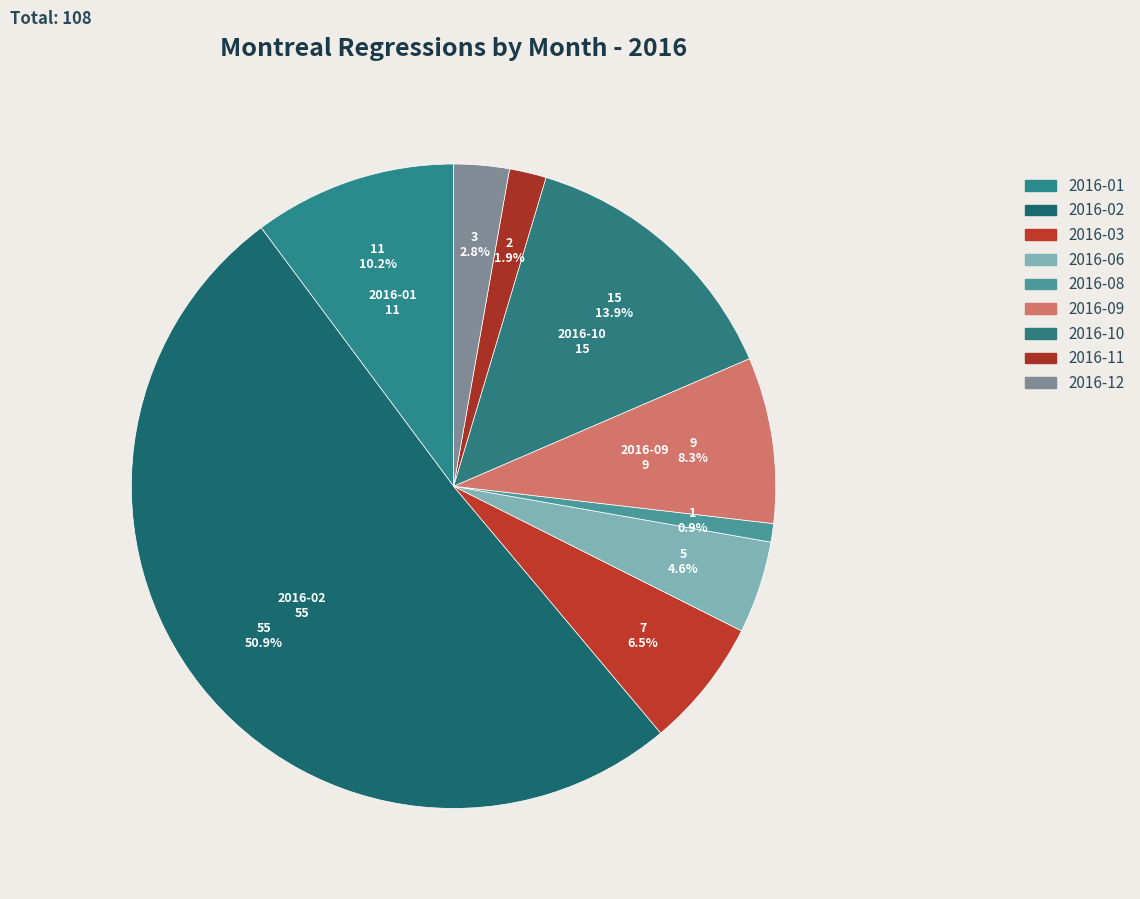

Rank the categories by value from highest to lowest.

2016-02, 2016-10, 2016-01, 2016-09, 2016-03, 2016-06, 2016-12, 2016-11, 2016-08